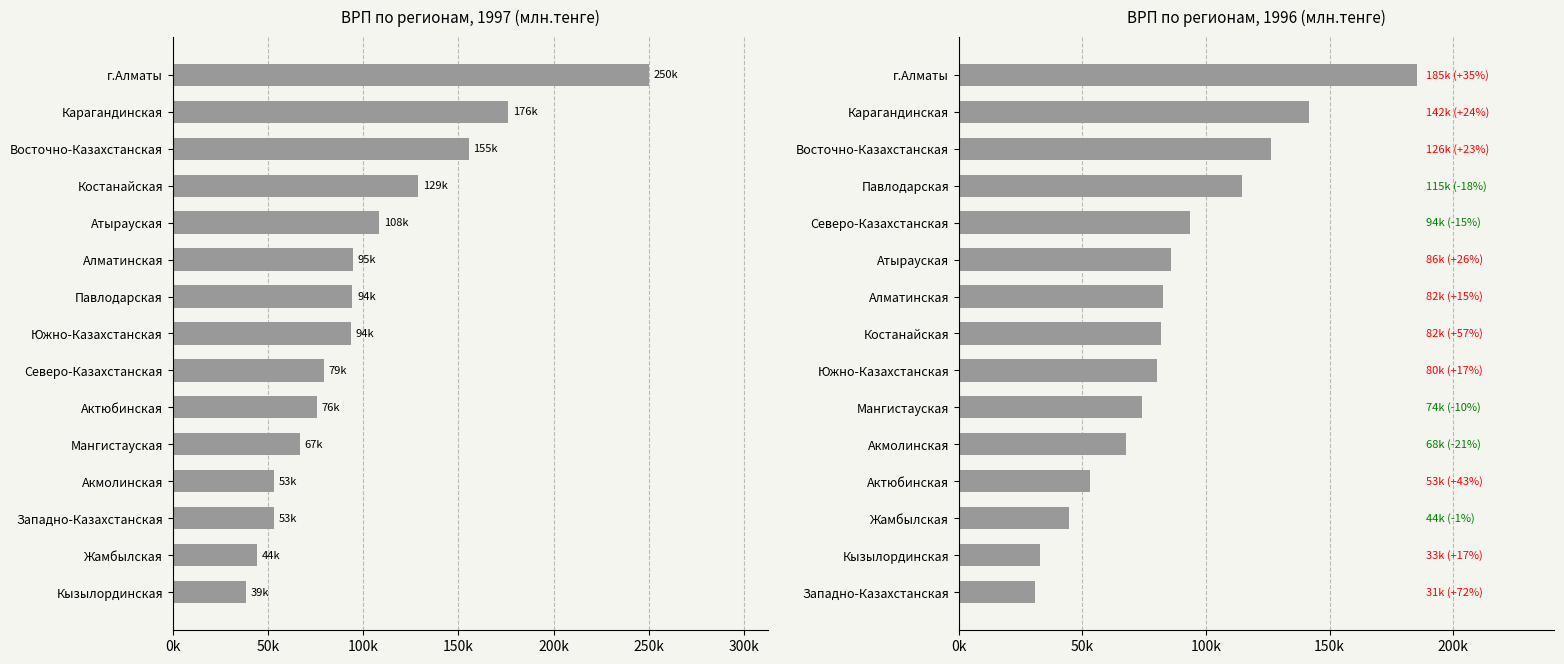

Between Карагандинская and Актюбинская, which is larger?

Карагандинская